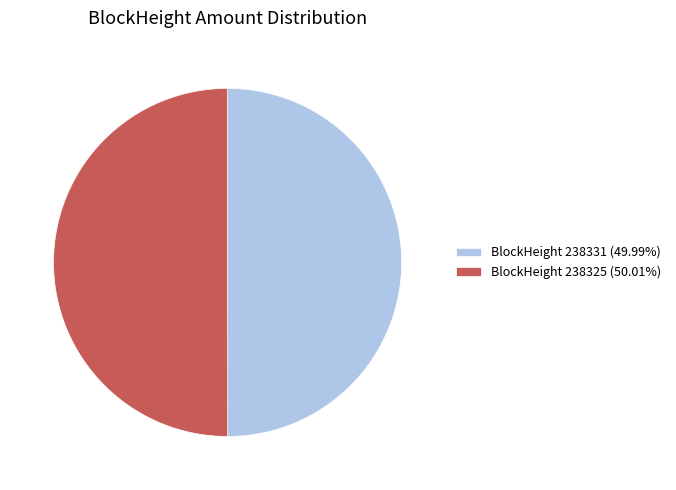

What is the ratio of the value at BlockHeight 238325 (50.01%) to the value at BlockHeight 238331 (49.99%)?

1.0